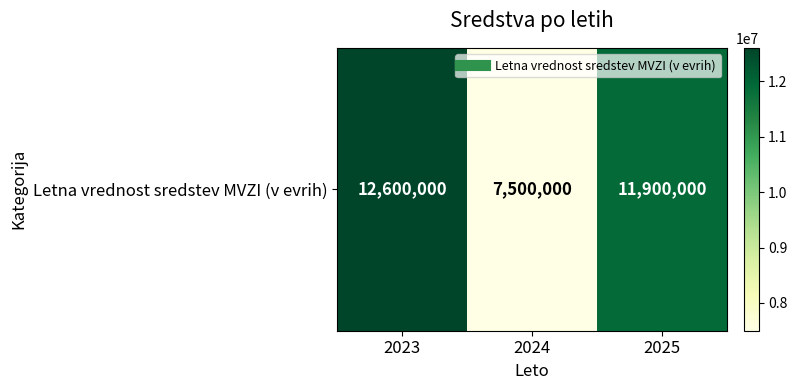

List the labels in order of value, largest first.

2023, 2025, 2024